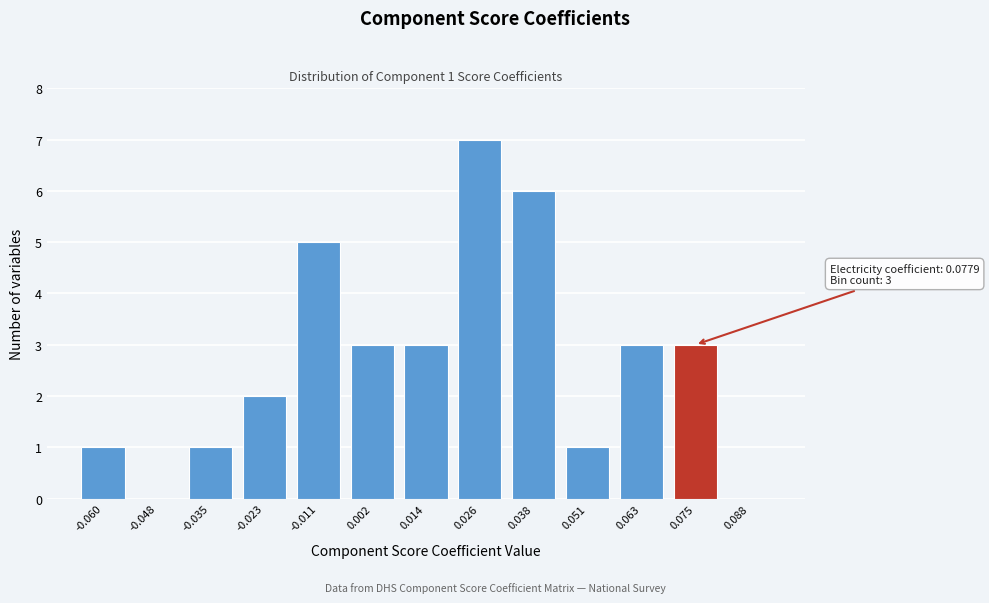

Reading left to right, extract all data points from this chart.

-0.060=1	-0.048=0	-0.035=1	-0.023=2	-0.011=5	0.002=3	0.014=3	0.026=7	0.038=6	0.051=1	0.063=3	0.075=3	0.088=0